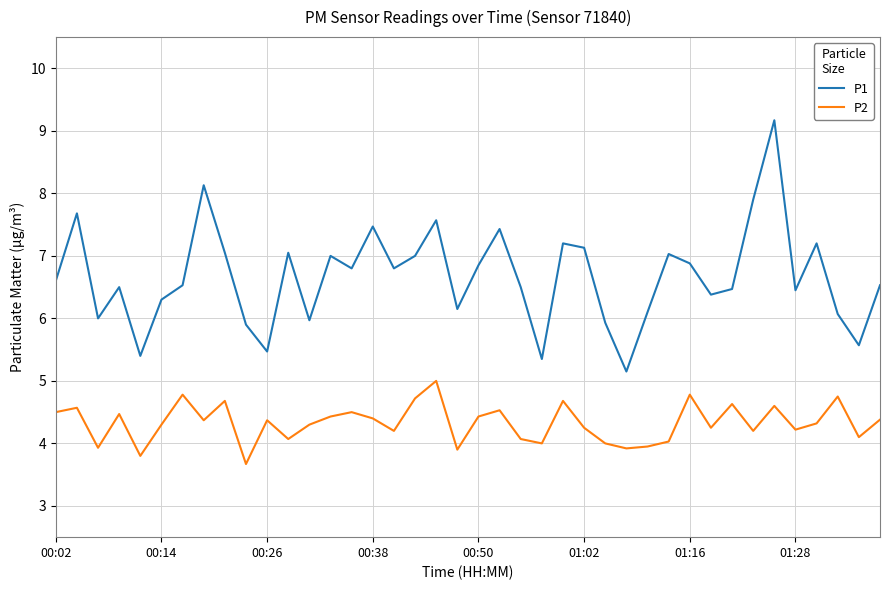

Which series has the largest range (max minus min)?

P1